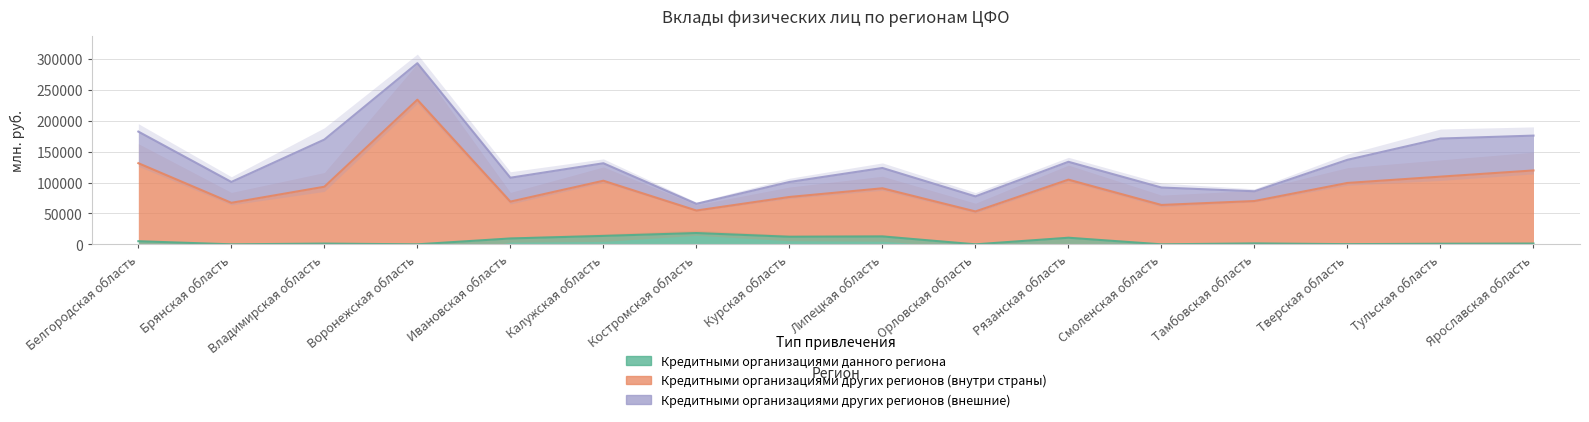

At which category does Кредитными организациями других регионов (внутри страны) reach its first local valley?

Брянская область